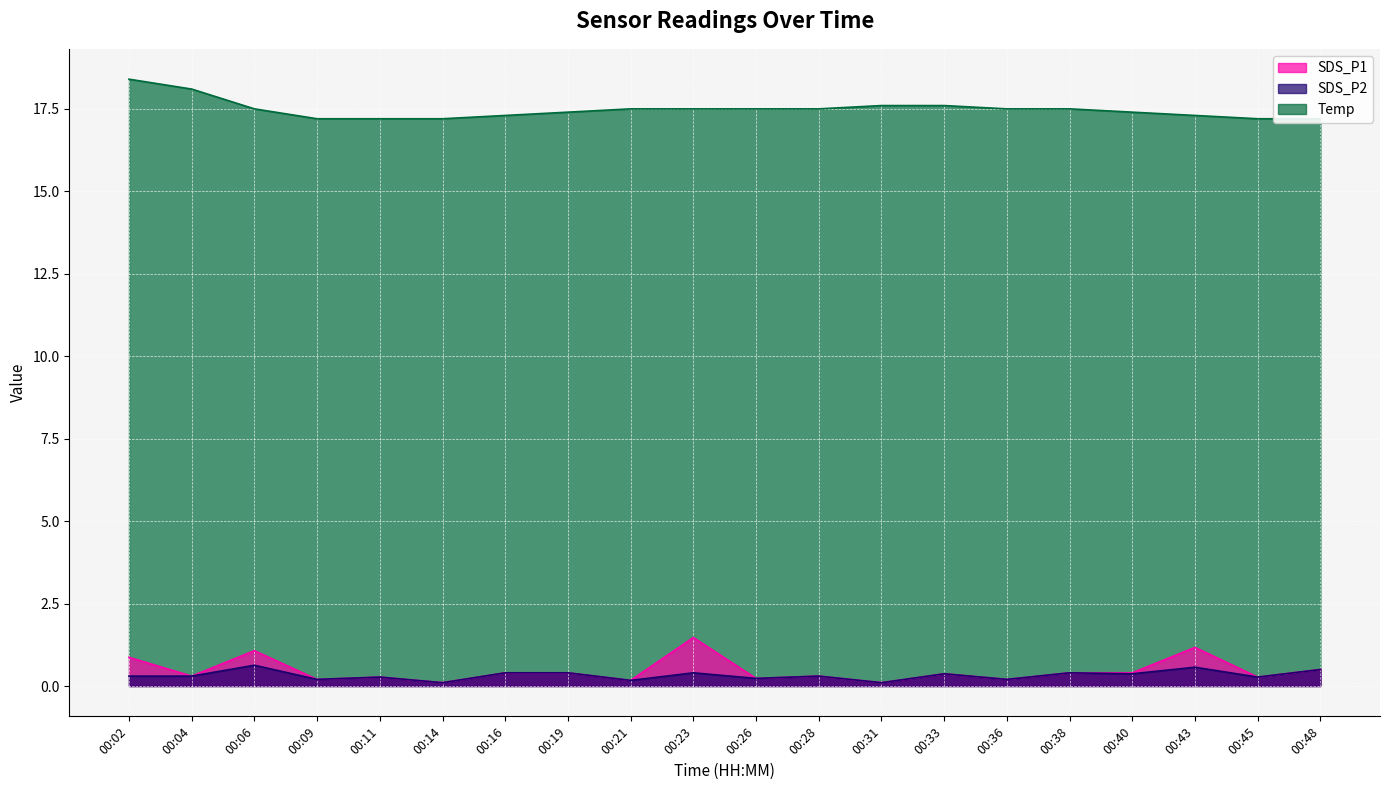

What is the total value across all series at 00:36?

17.9